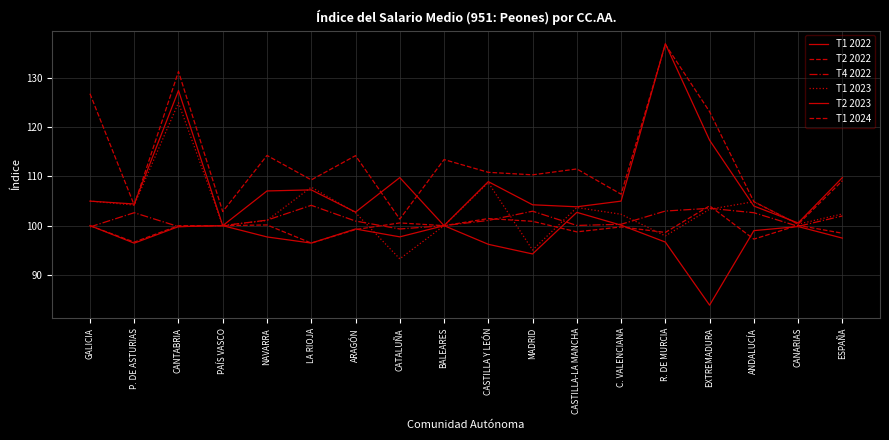

Which category has the highest value in the T2 2023 series?

R. DE MURCIA